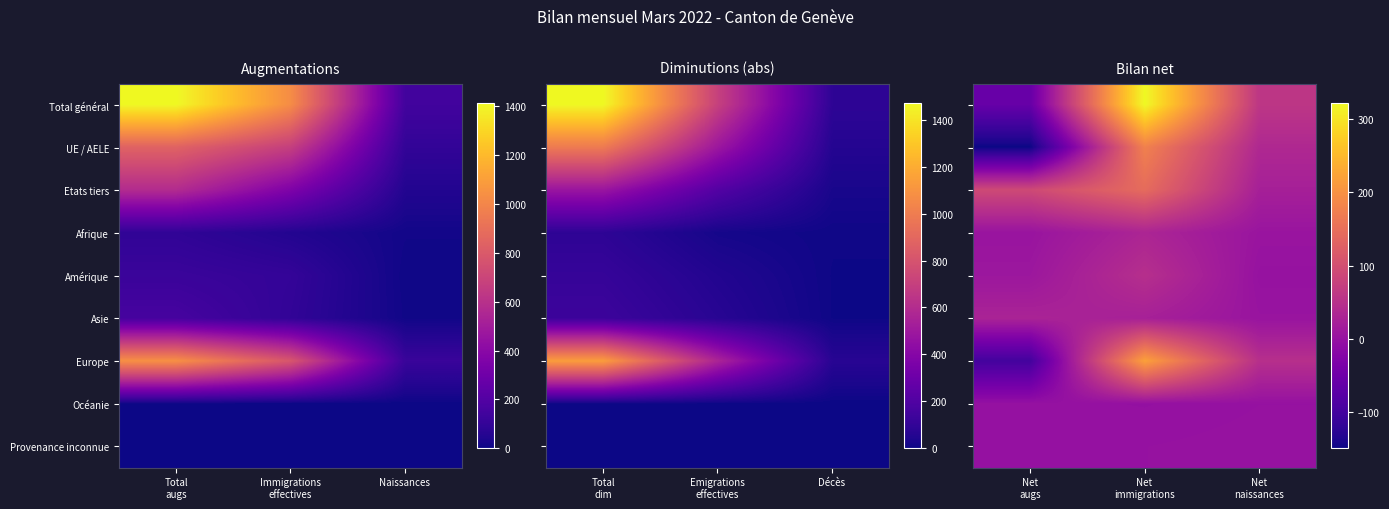

At how many categories does at least one series exceed 107?

1